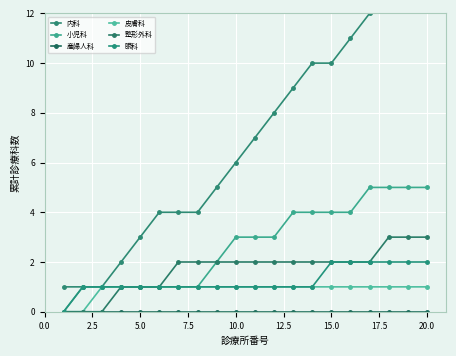

Is the value of 内科 at 0.0 greater than the value of 産婦人科 at 10.0?

Yes